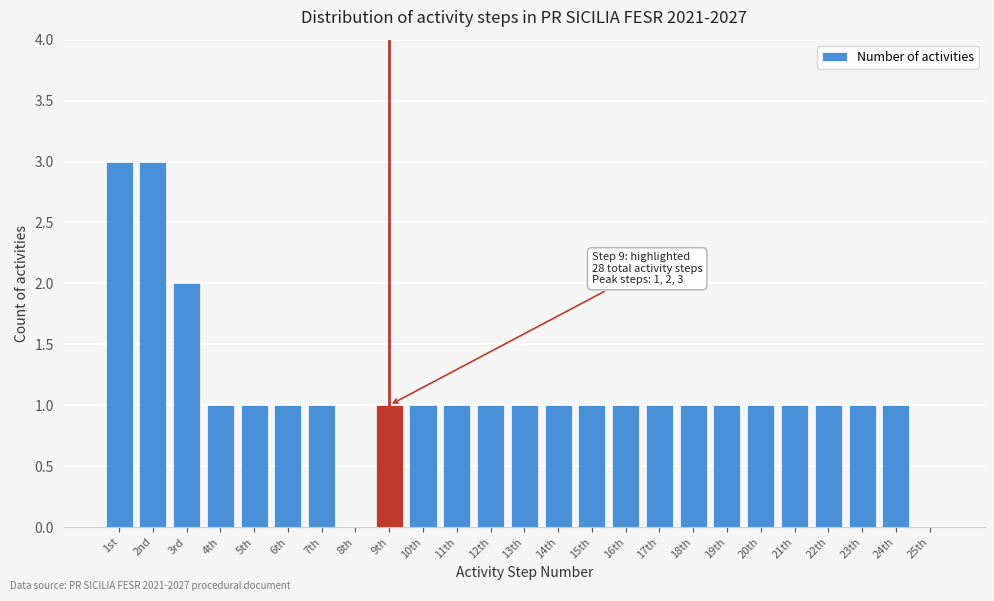

Reading left to right, what are all the values shown in this chart?

1st=3	2nd=3	3rd=2	4th=1	5th=1	6th=1	7th=1	8th=0	9th=1	10th=1	11th=1	12th=1	13th=1	14th=1	15th=1	16th=1	17th=1	18th=1	19th=1	20th=1	21th=1	22th=1	23th=1	24th=1	25th=0